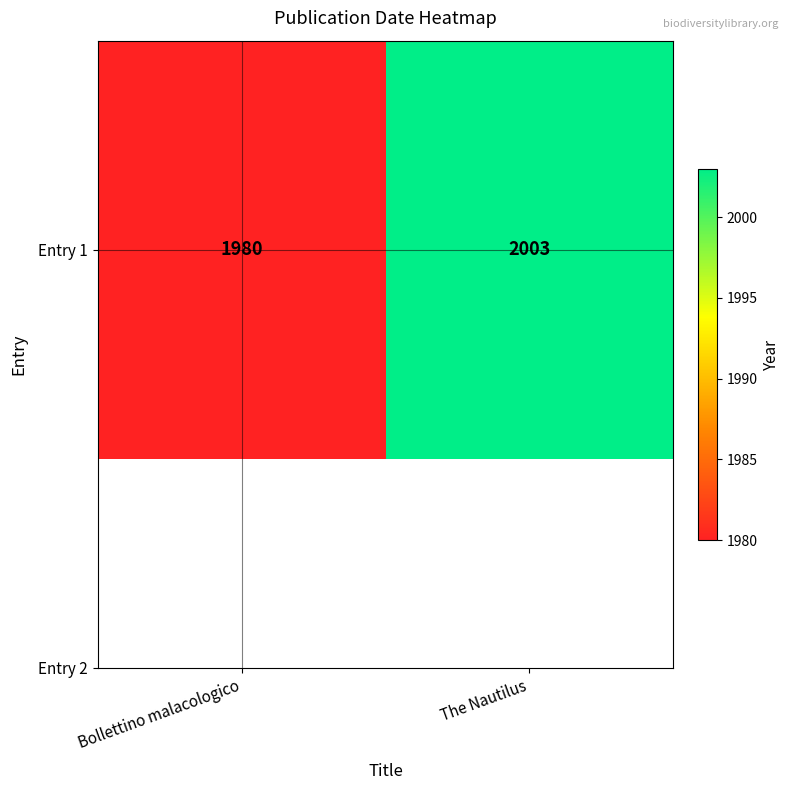

What is the change in value from Bollettino malacologico to The Nautilus?

+23